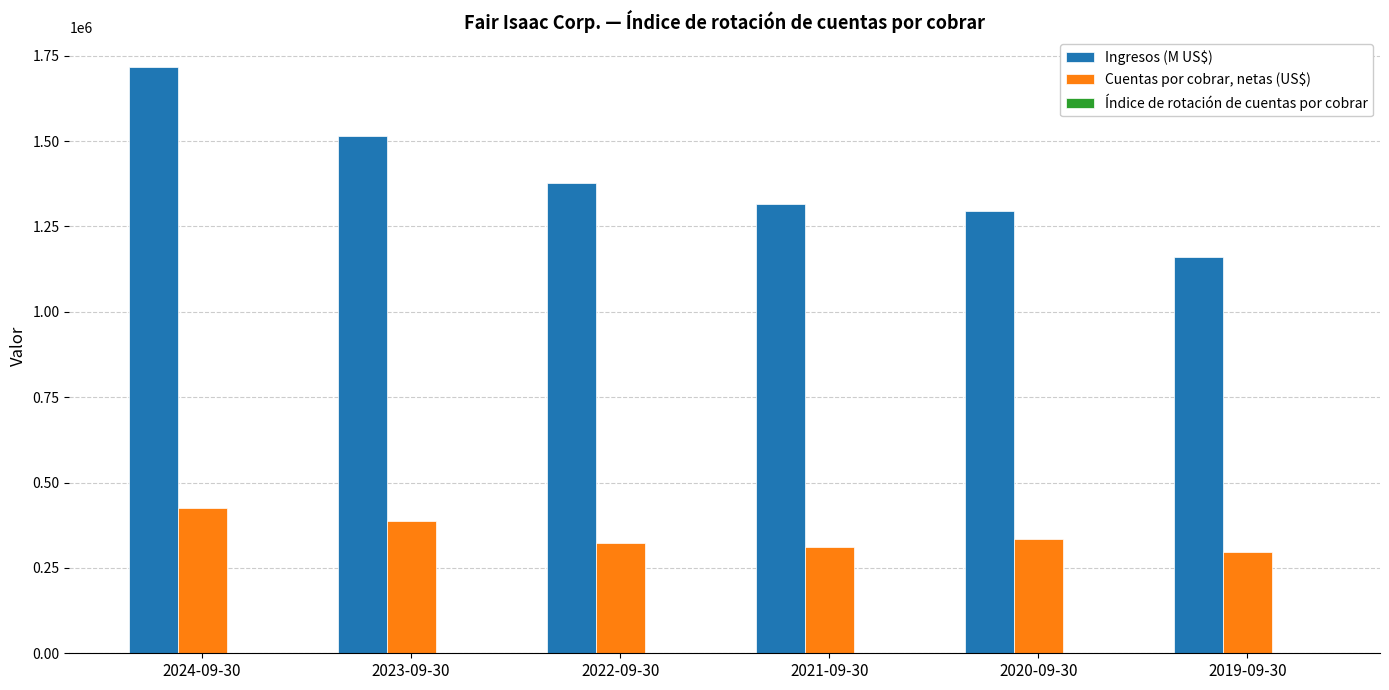

What value does the Ingresos (M US$) series have at 2022-09-30?

1377270.0